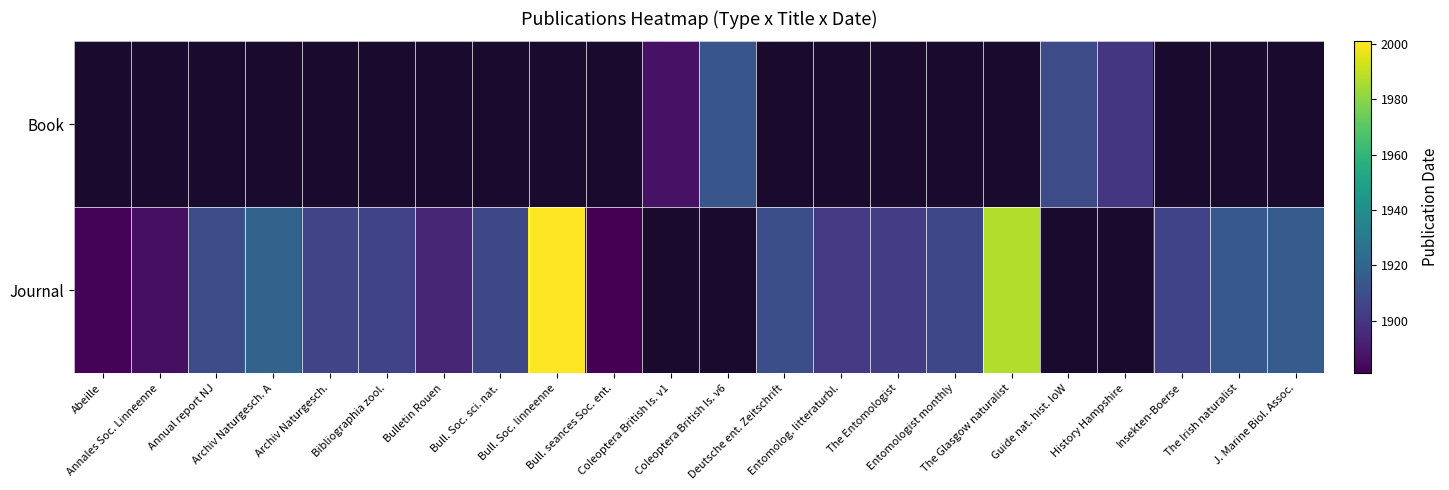

Between Bull. seances Soc. ent. and Bull. Soc. linneenne, which is larger?

Bull. Soc. linneenne